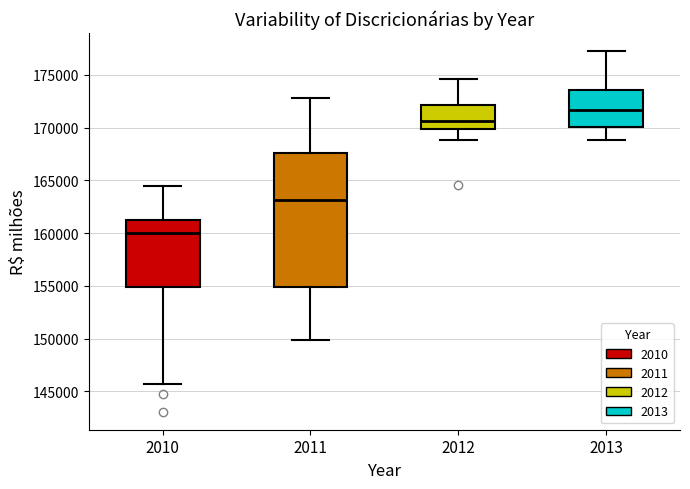

Which box is the tallest, from its lower edge to its upper edge?

2011